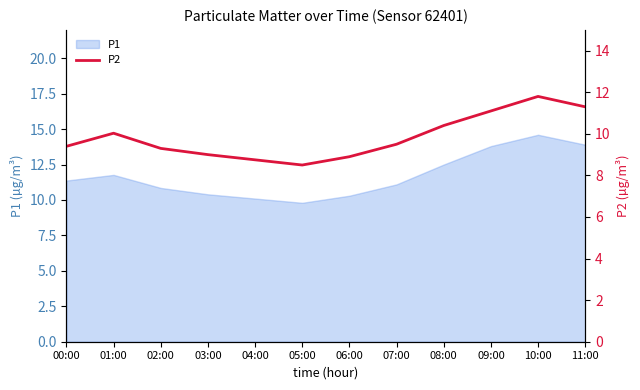

Where does the data first go above 9?

00:00